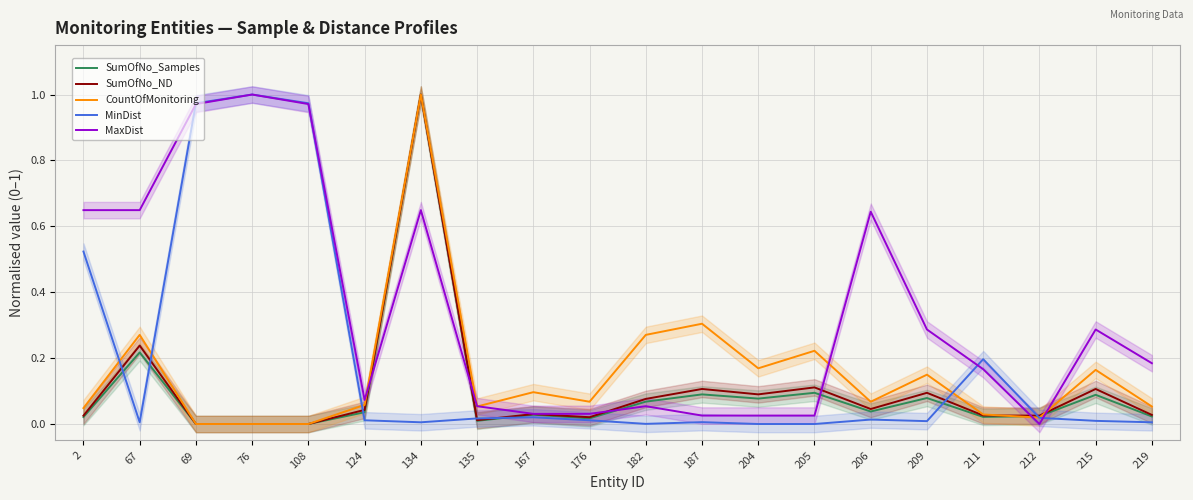

At which category does SumOfNo_Samples reach its first local peak?

67